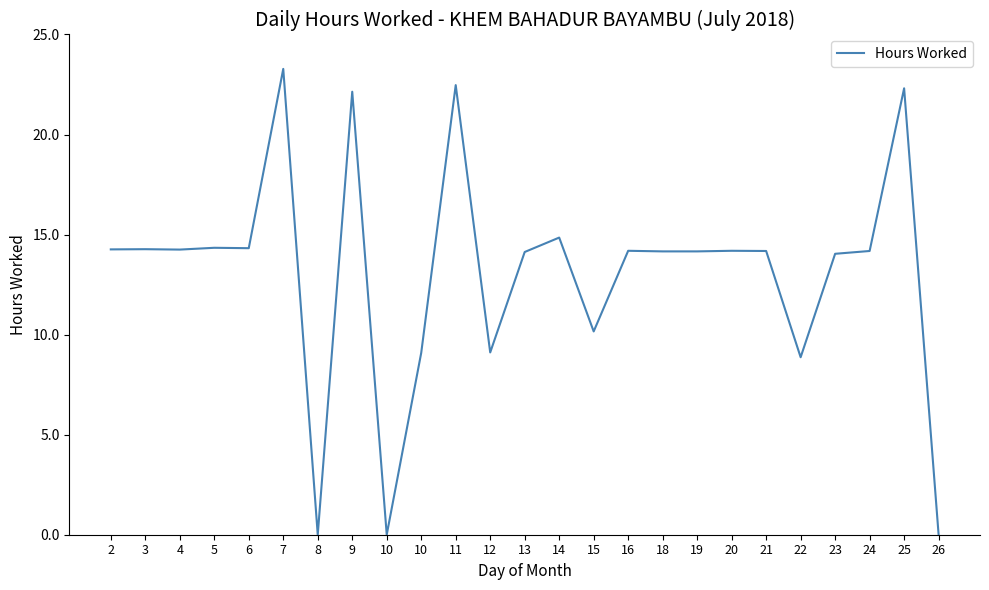

Which has a higher value, 19 or 21?

21